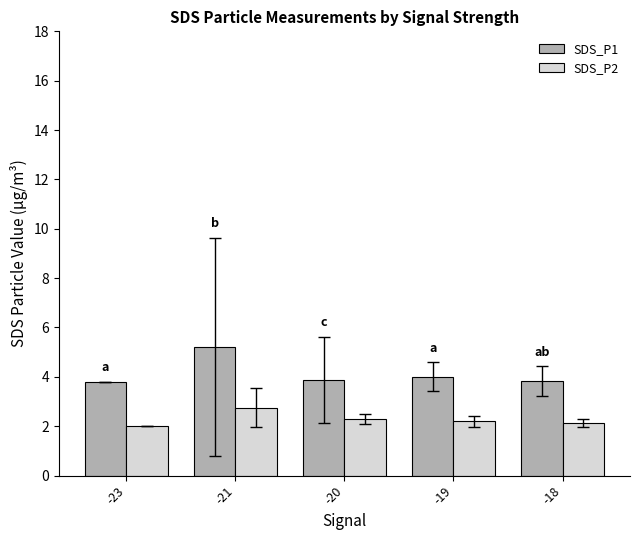

Which series has the largest range (max minus min)?

SDS_P1